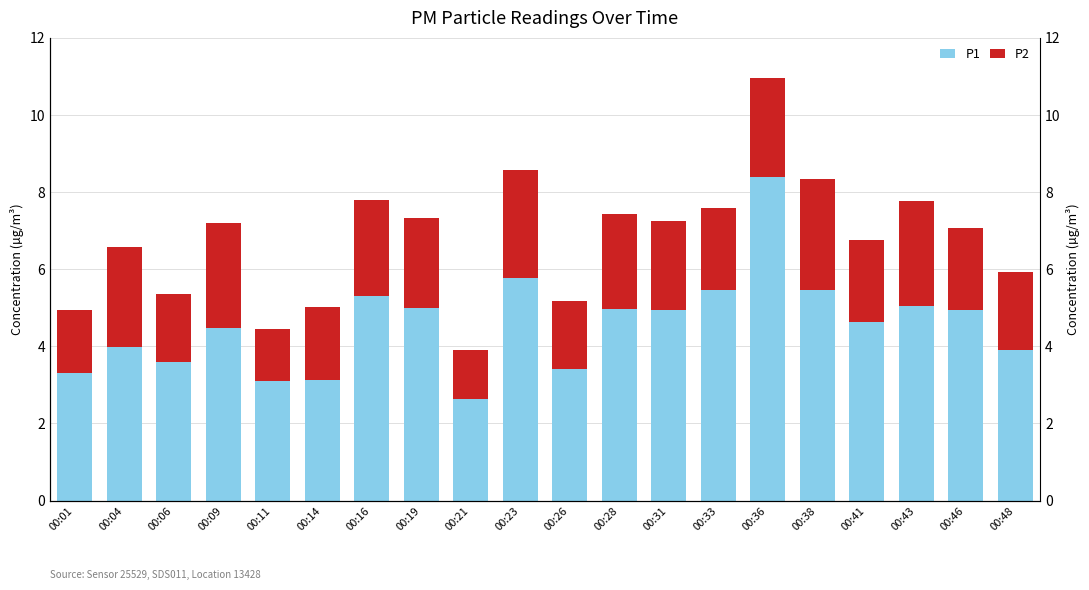

Which series changed the most between 00:41 and 00:48?

P1